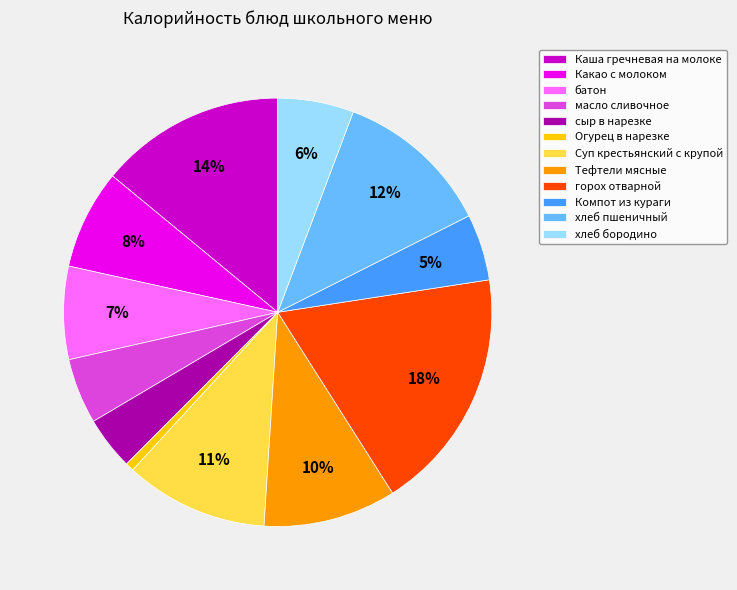

Is it true that Какао с молоком is 2% of the pie?

False